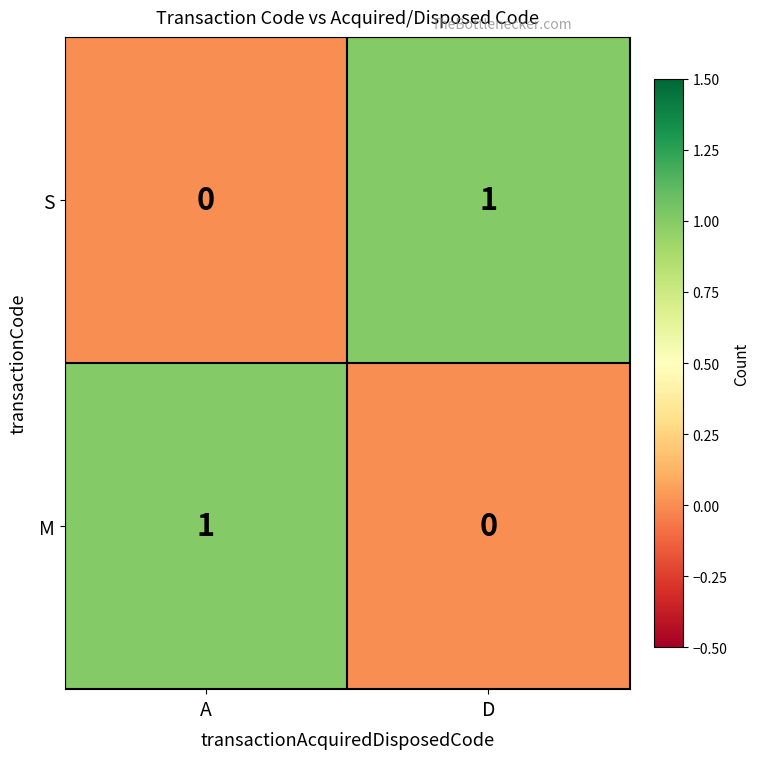

How many positive values does the S series have?

1